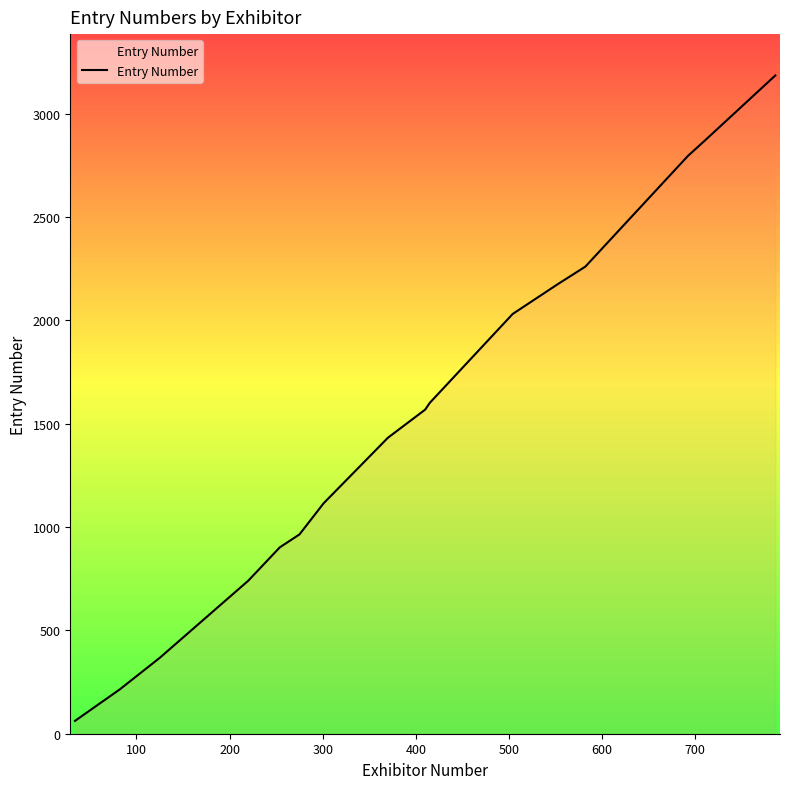

Does the chart display data point markers on the line(s)?

No